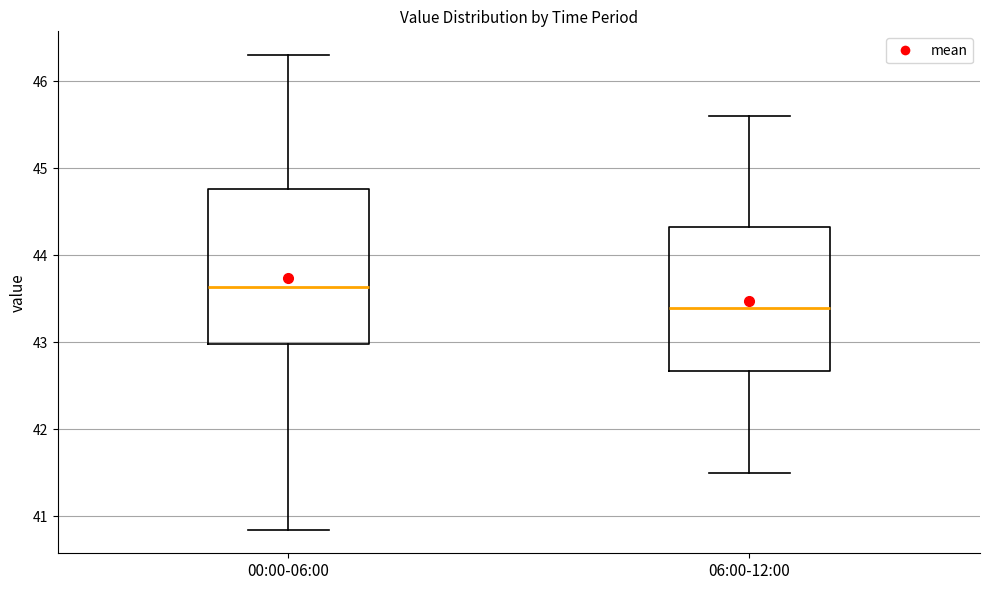

Where does the upper whisker of the box for 06:00-12:00 end on the y-axis? The values are not printed on the chart, so give them approximately, as read against the axis.

45.6